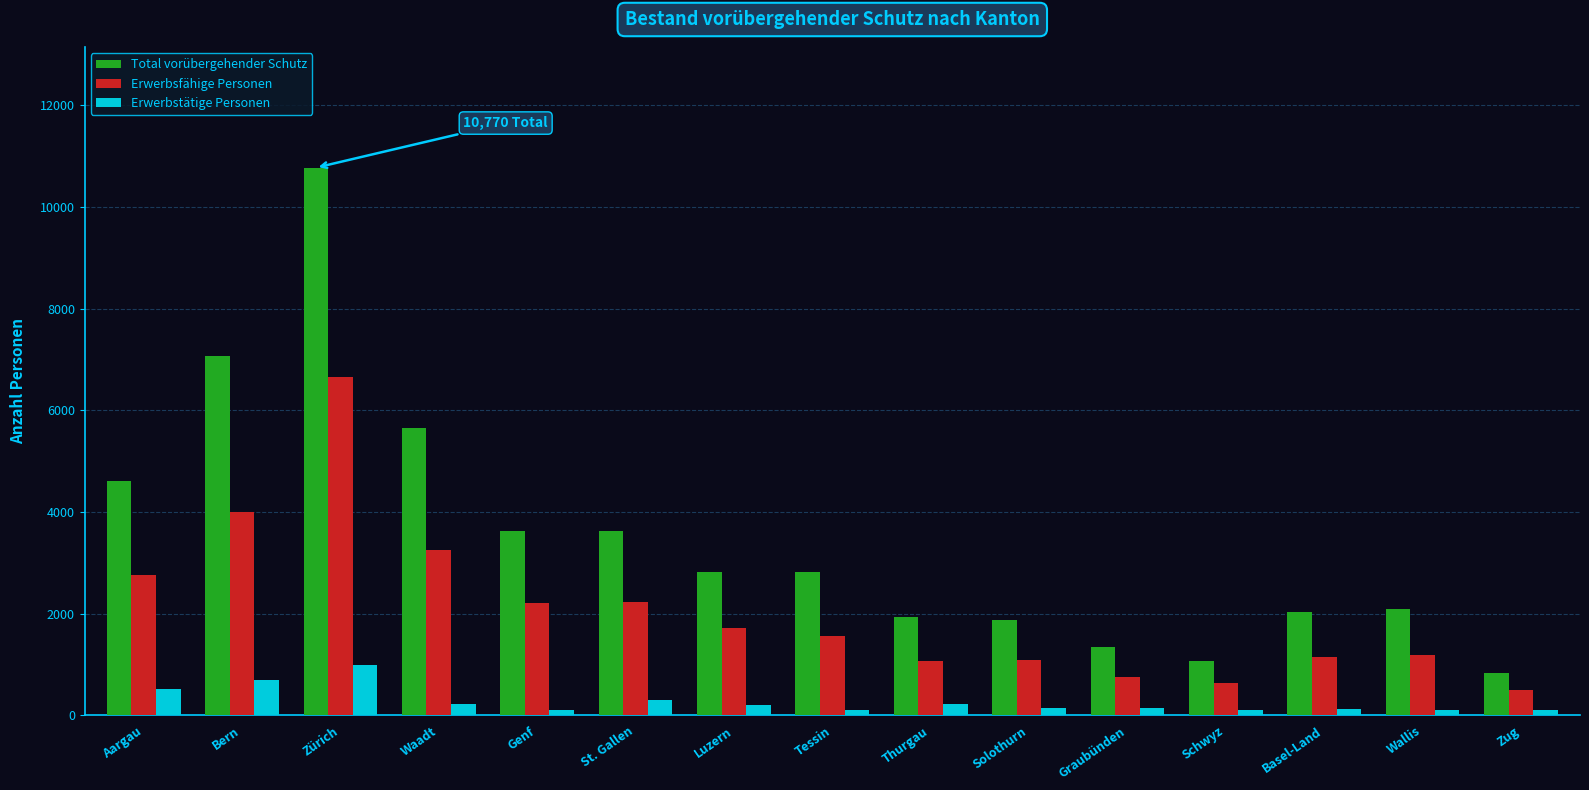

Which series has the largest range (max minus min)?

Total vorübergehender Schutz